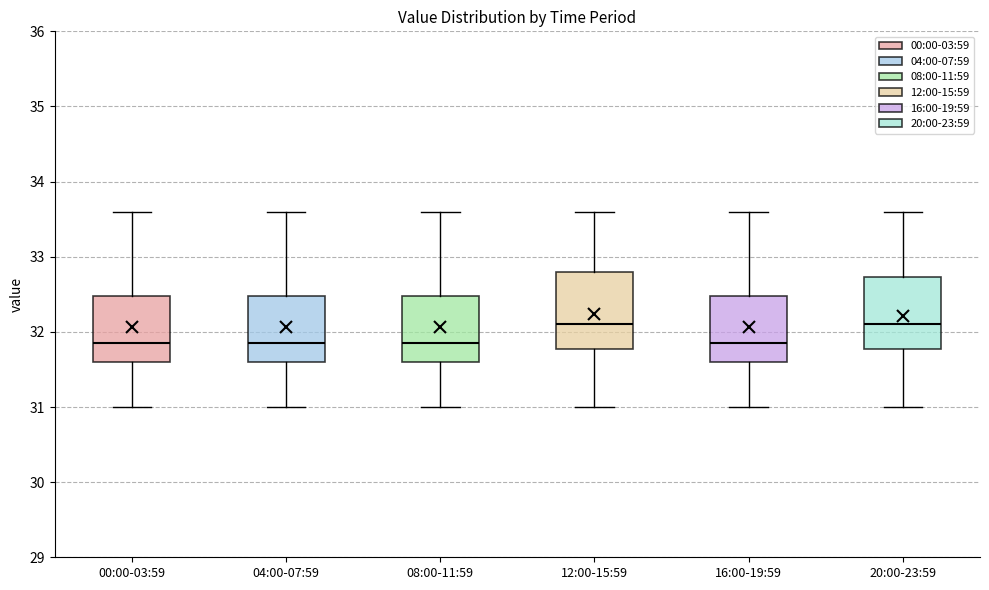

Where does the upper whisker of the box for 04:00-07:59 end on the y-axis? The values are not printed on the chart, so give them approximately, as read against the axis.

33.6